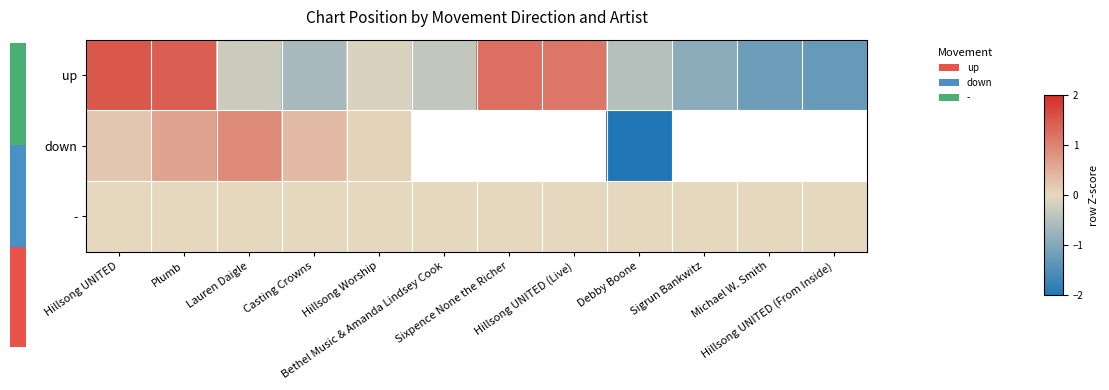

Which series has the largest range (max minus min)?

down